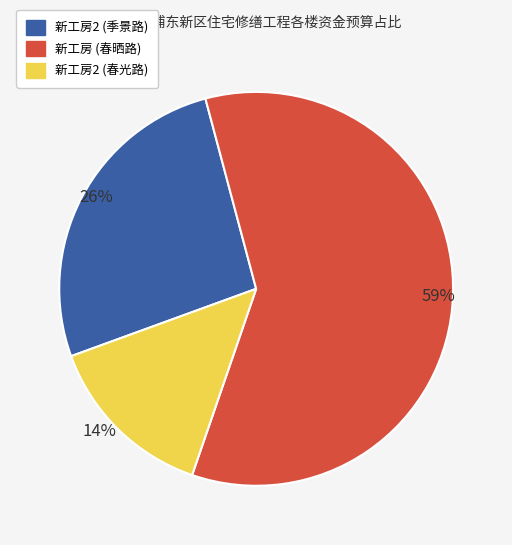

Does any single category account for the majority?

Yes